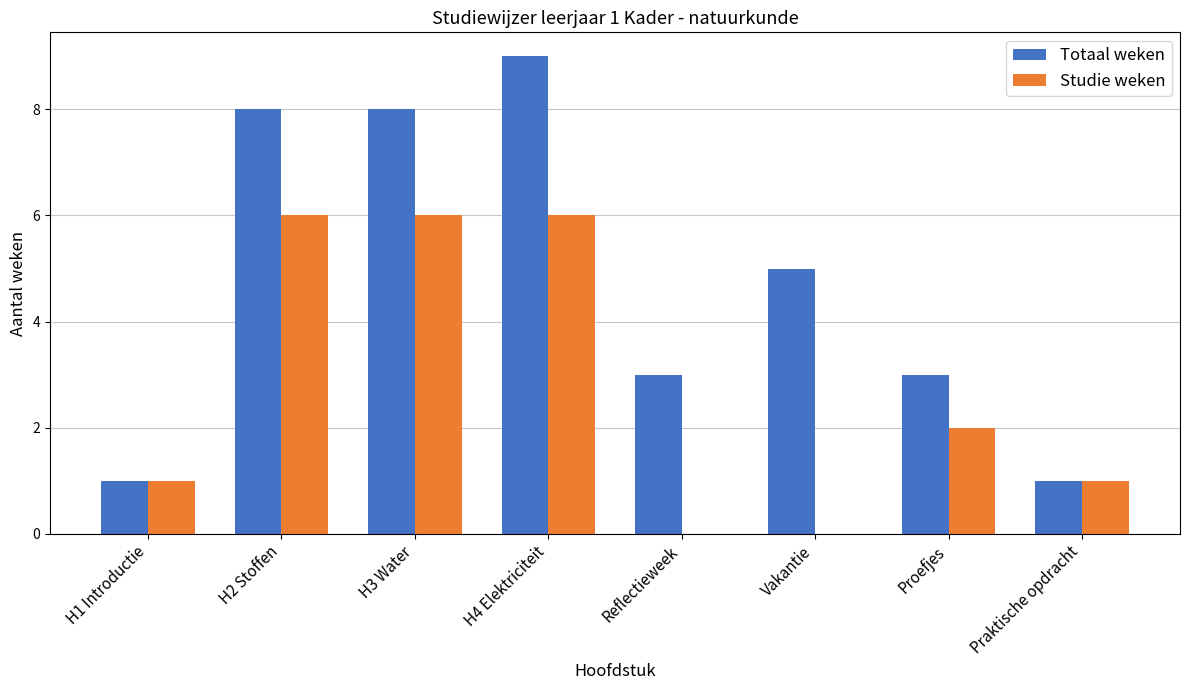

What is the sum of the Totaal weken values at Reflectieweek and Vakantie?

8